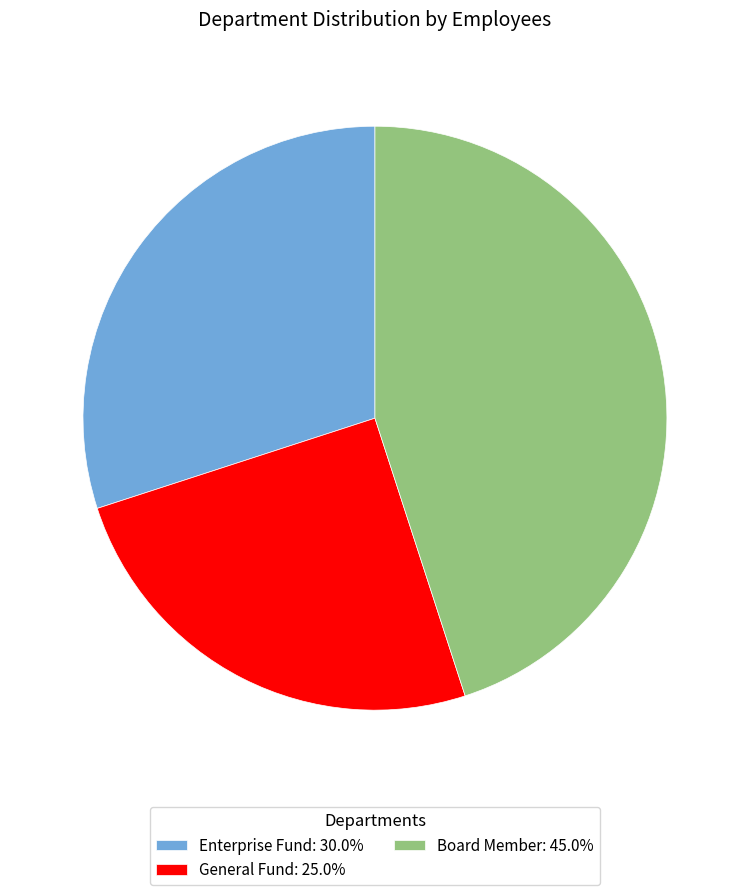

Is Board Member: 45.0% the majority of the pie?

No